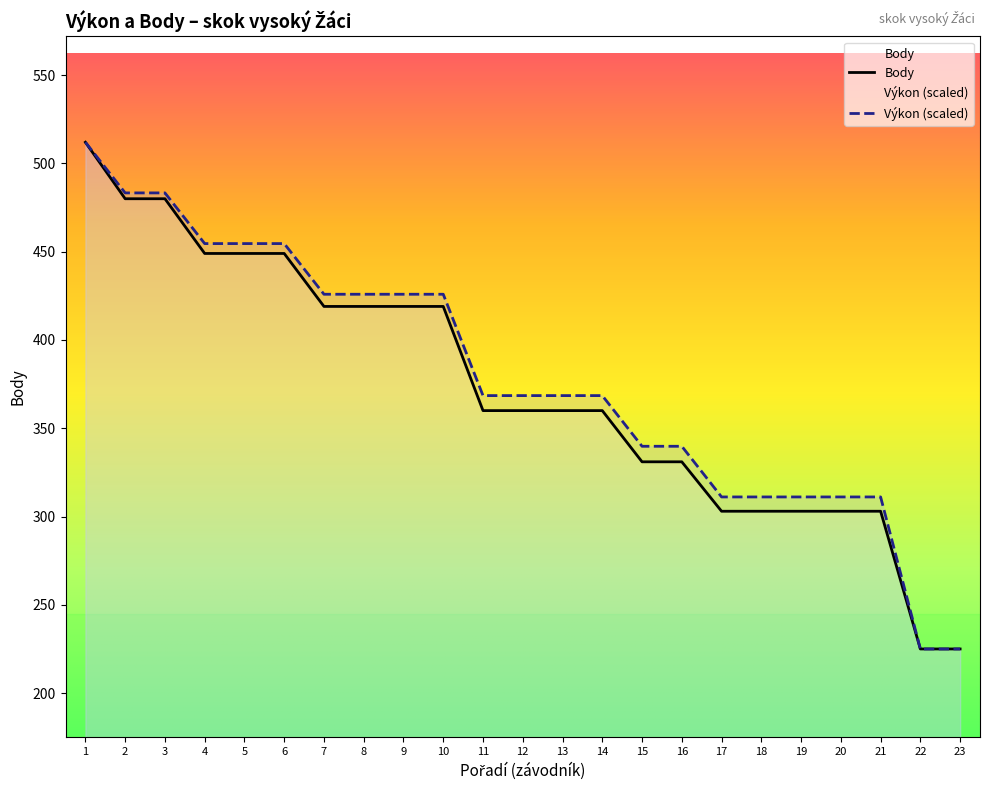

Does the chart display data point markers on the line(s)?

No